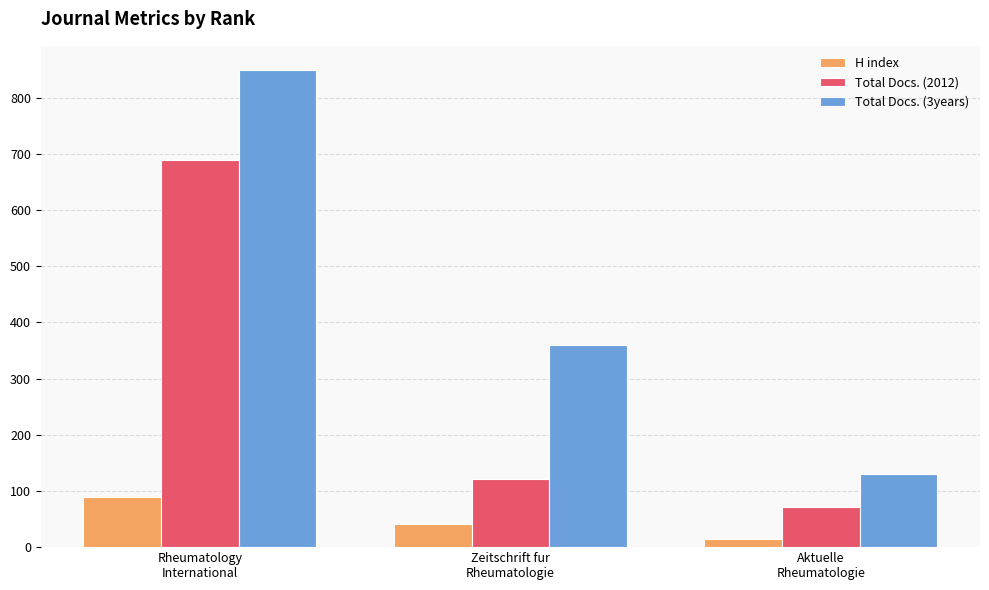

What is the label of the 1st bar from the left?

Rheumatology
International